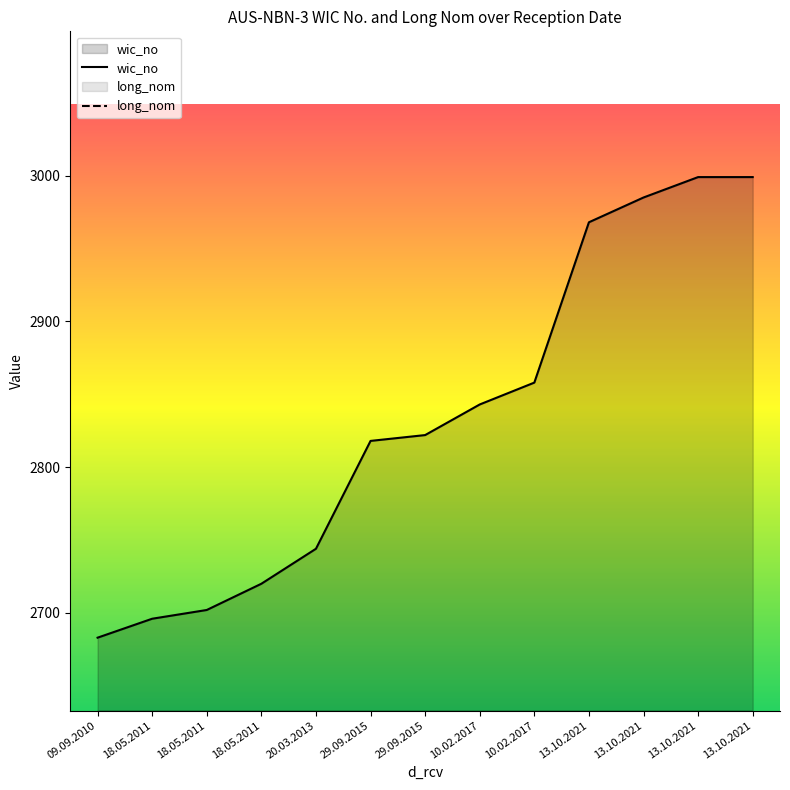

True or false: long_nom and wic_no intersect in this chart.

False